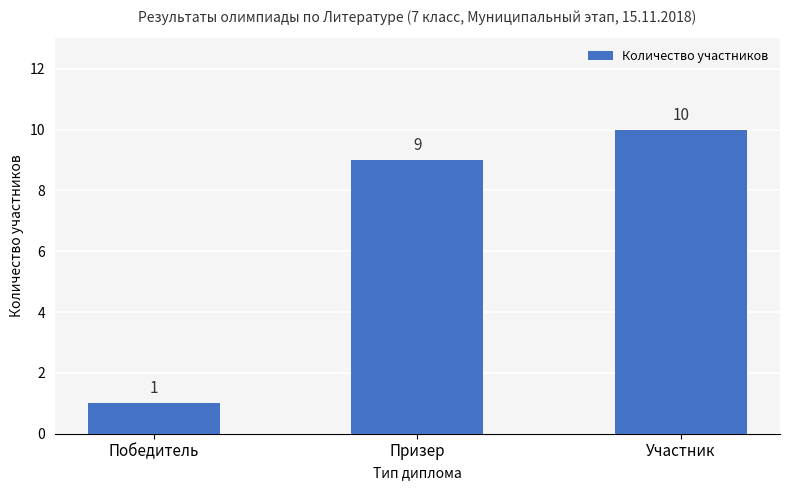

Approximately how many times larger is the value at Победитель compared to Призер?

0.1